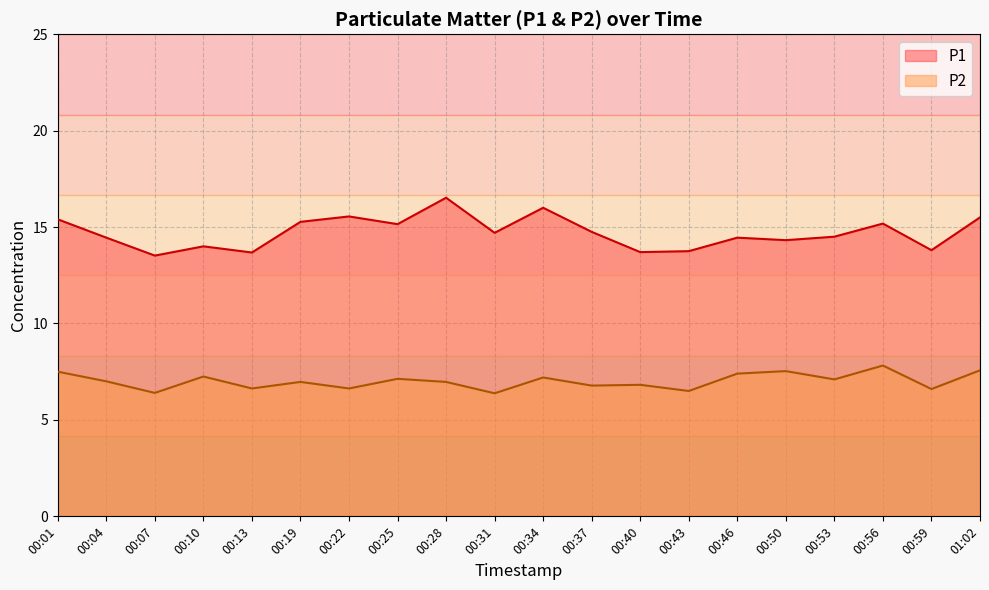

The value of P1 at 00:53 is 24.4. True or false?

False